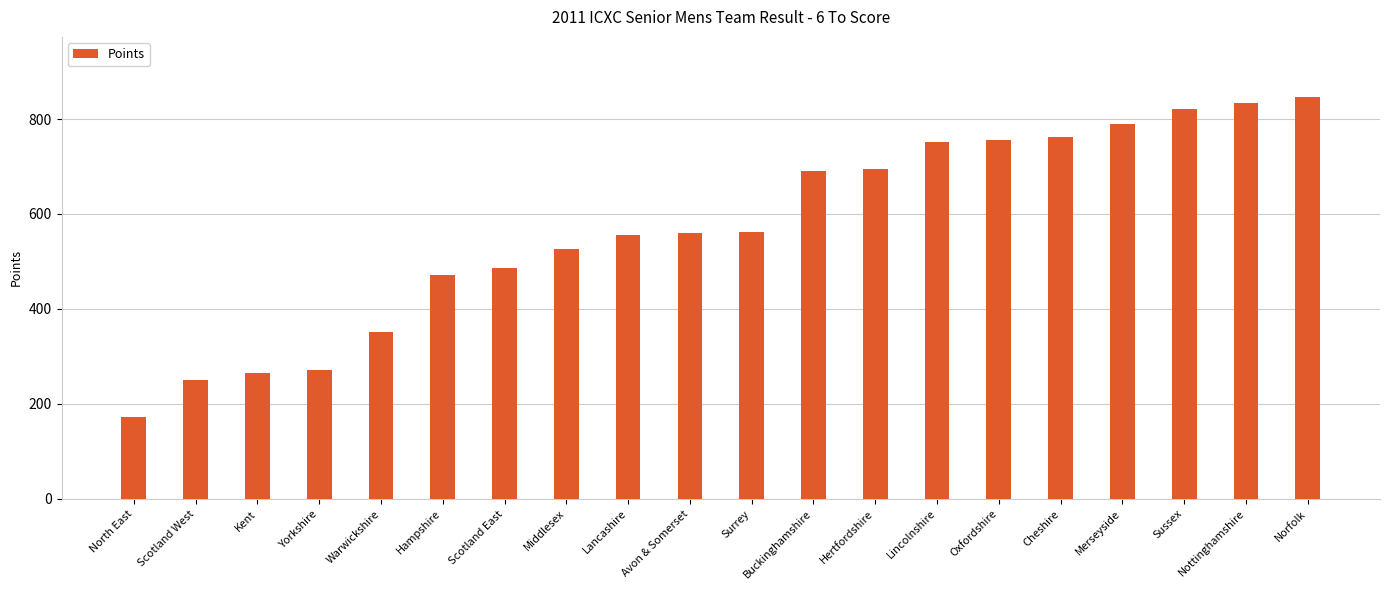

What is the value of the 7th bar from the left?

486